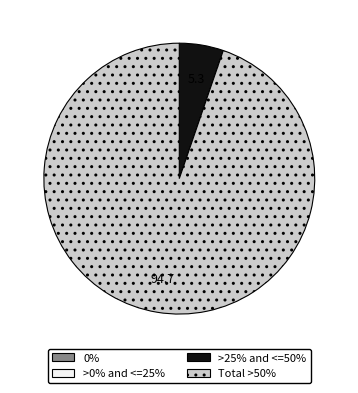

Does any single category account for the majority?

Yes